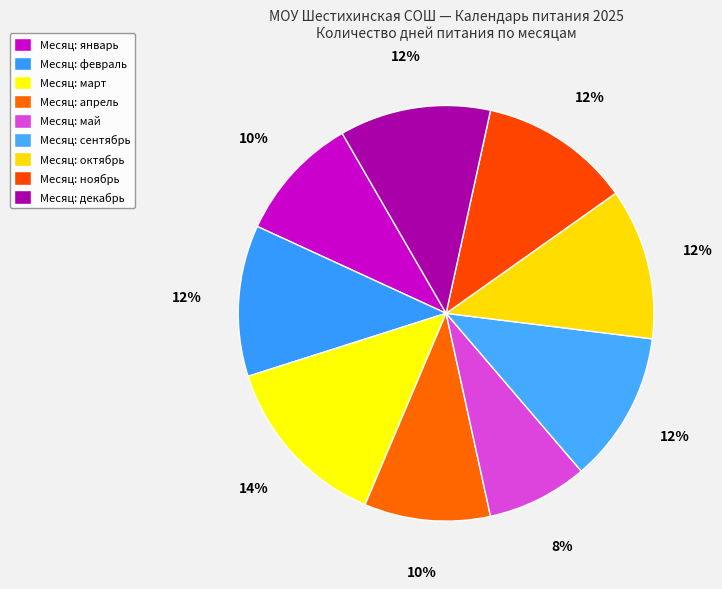

Which slice is the largest?

март